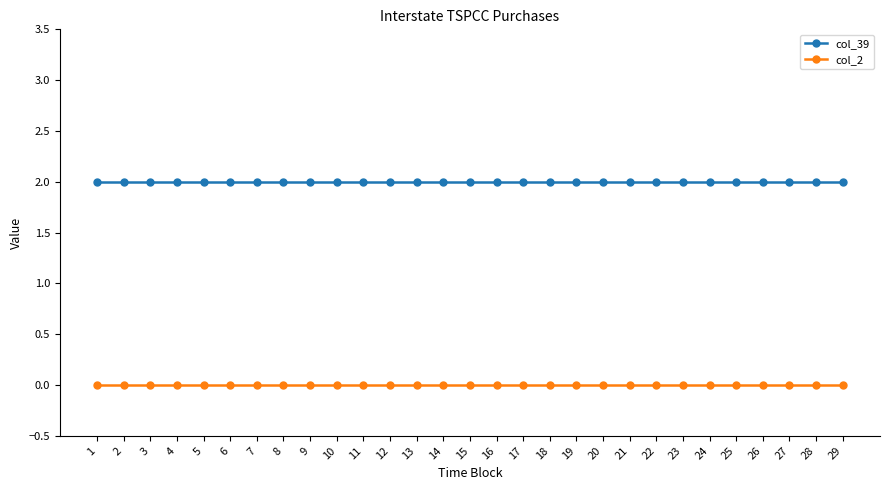

Is the value of col_39 at 11 greater than the value of col_2 at 1?

Yes